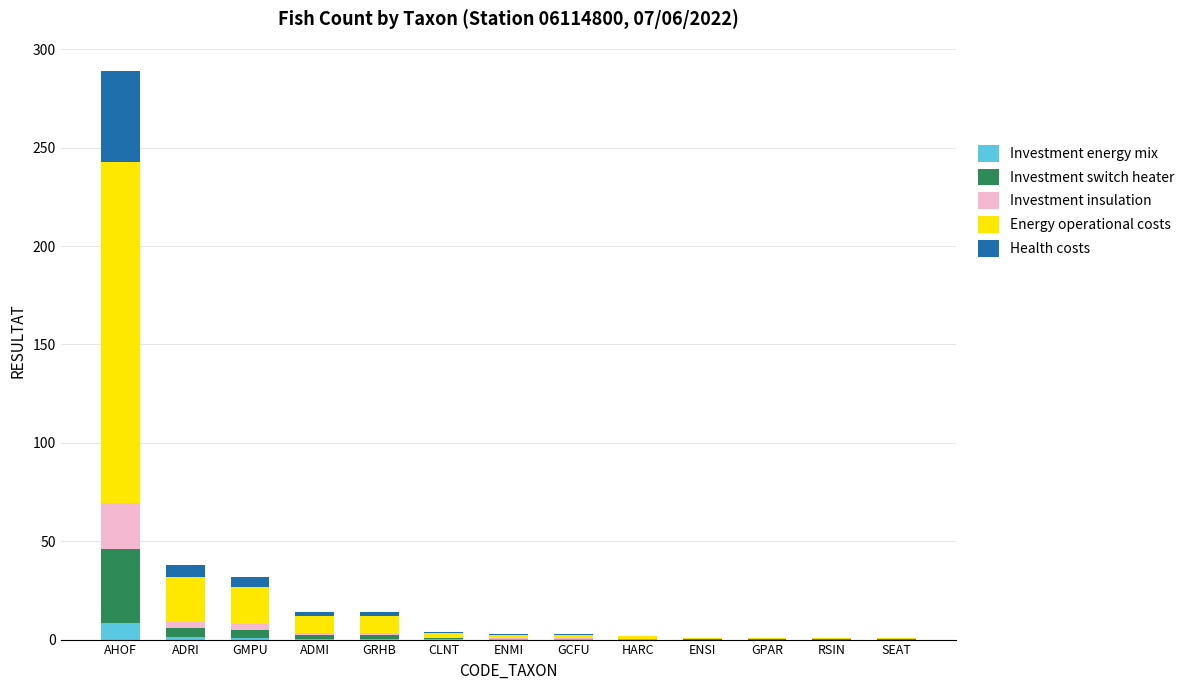

At which category is the sum across all series the highest?

AHOF